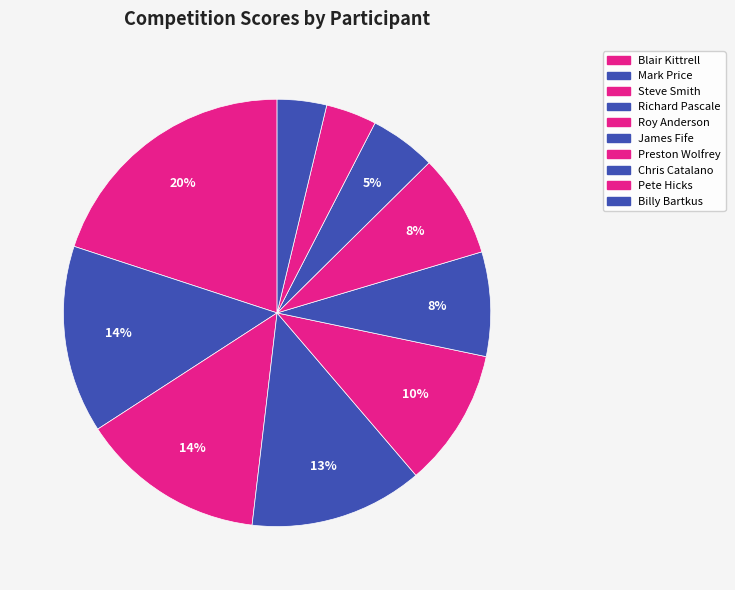

To the nearest percent, what is the combined percentage of Blair Kittrell and Richard Pascale?

33%